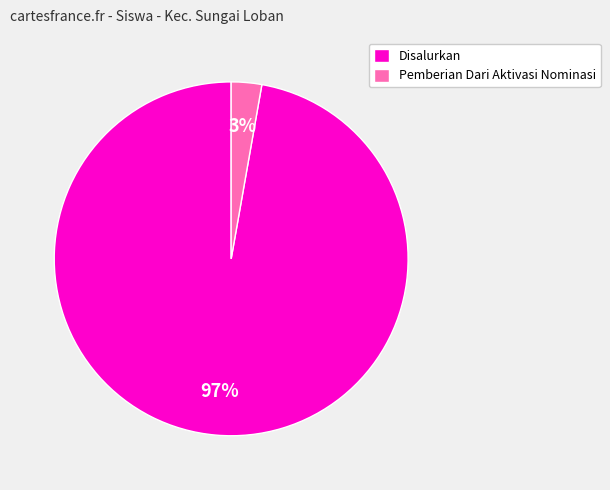

Is it true that Pemberian Dari Aktivasi Nominasi is 3% of the pie?

True